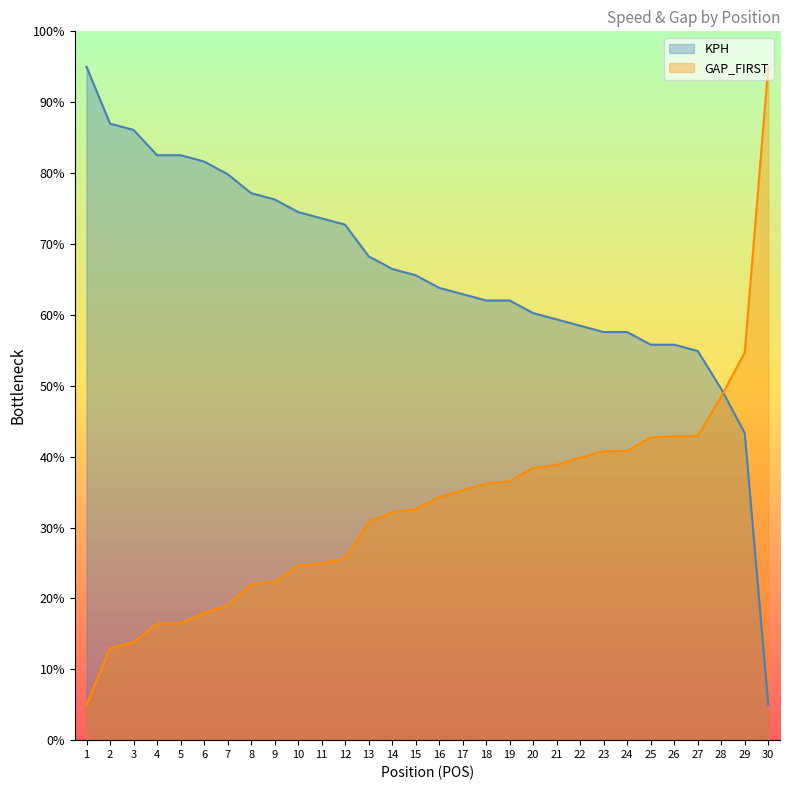

Which series ends up on top after the final intersection of KPH and GAP_FIRST?

GAP_FIRST